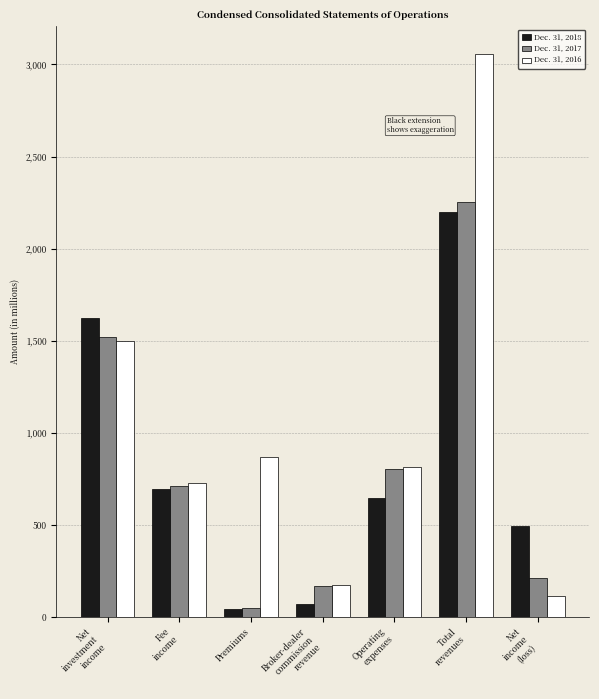

Are the bars grouped side by side (vs. stacked)?

Yes